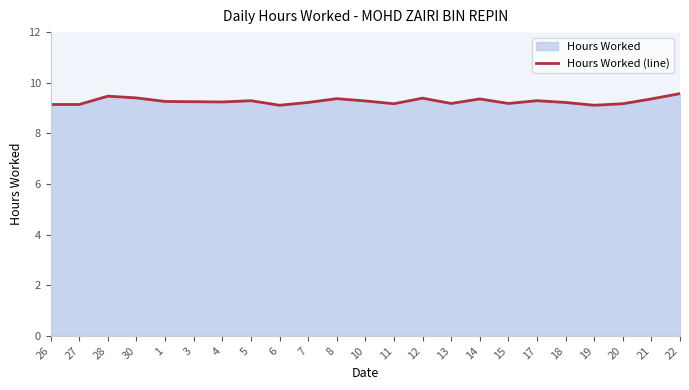

Reading left to right, list all the values displayed in this chart.

26=9.1	27=9.1	28=9.5	30=9.4	1=9.3	3=9.2	4=9.2	5=9.3	6=9.1	7=9.2	8=9.4	10=9.3	11=9.2	12=9.4	13=9.2	14=9.4	15=9.2	17=9.3	18=9.2	19=9.1	20=9.2	21=9.4	22=9.6